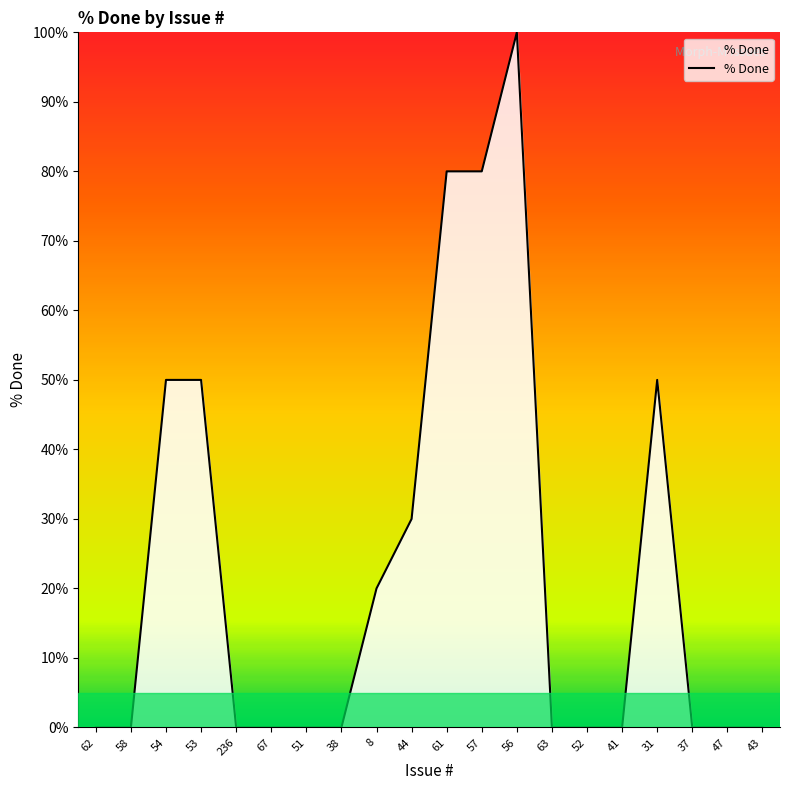

What position from the right is 53?

17